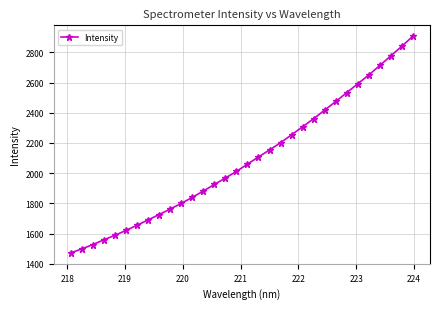

How many data points does each series have?

32